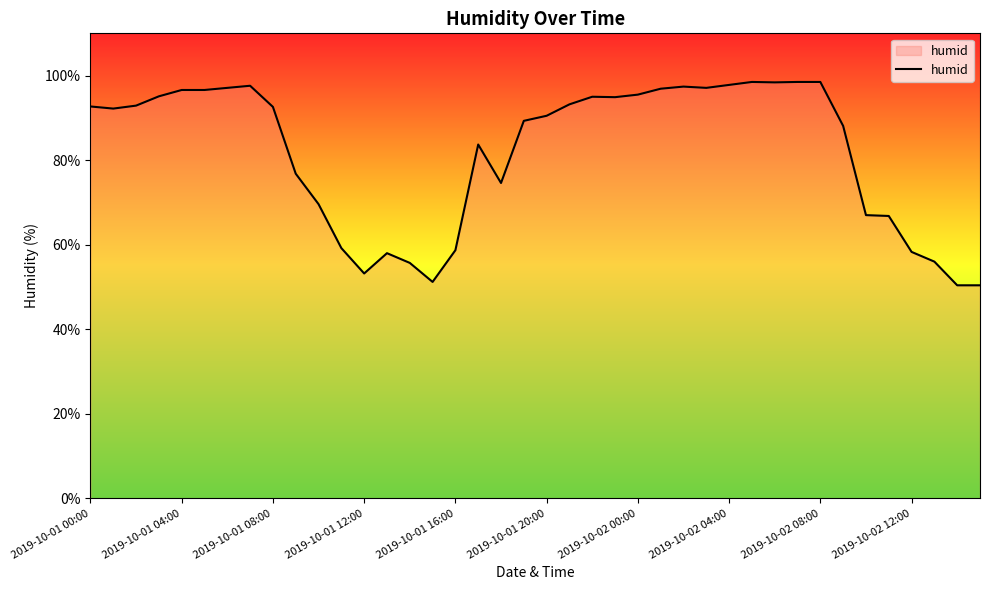

Does the chart have visible grid lines?

No